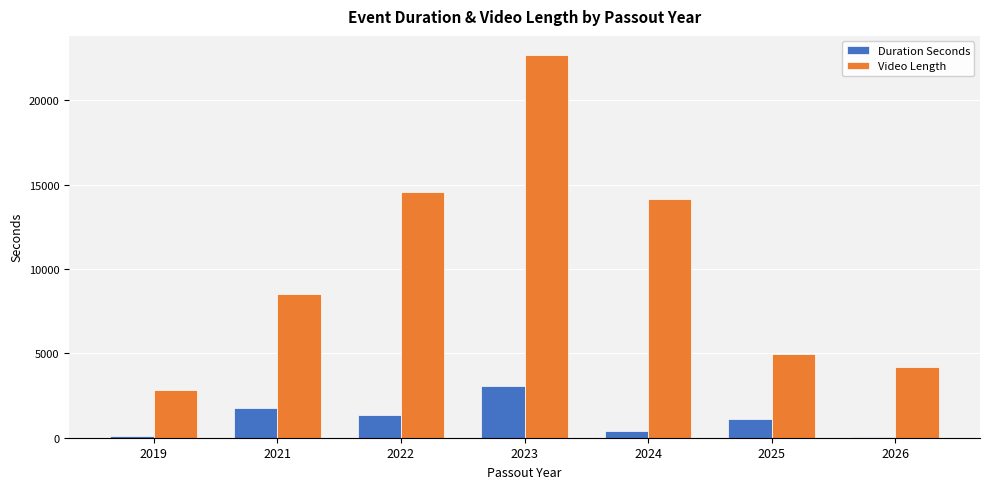

What is the greatest value displayed?

22697